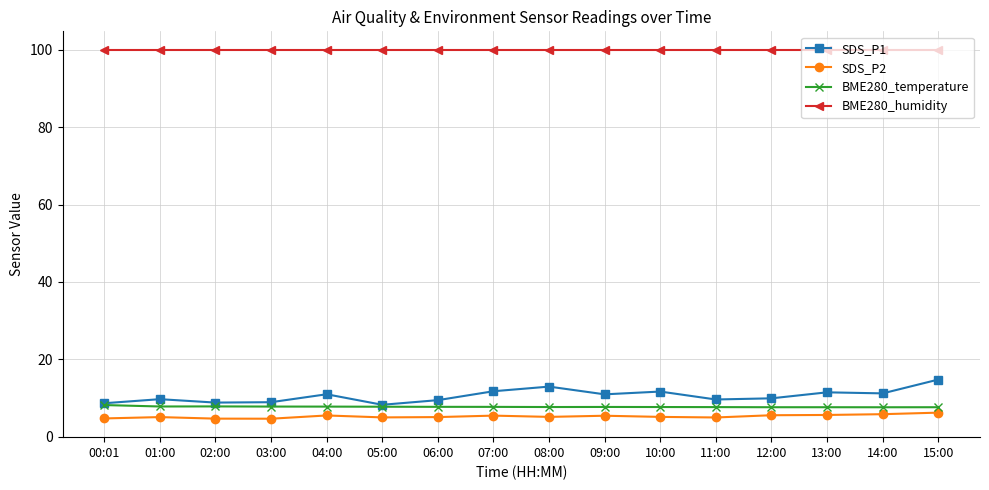

True or false: BME280_humidity and BME280_temperature intersect in this chart.

False